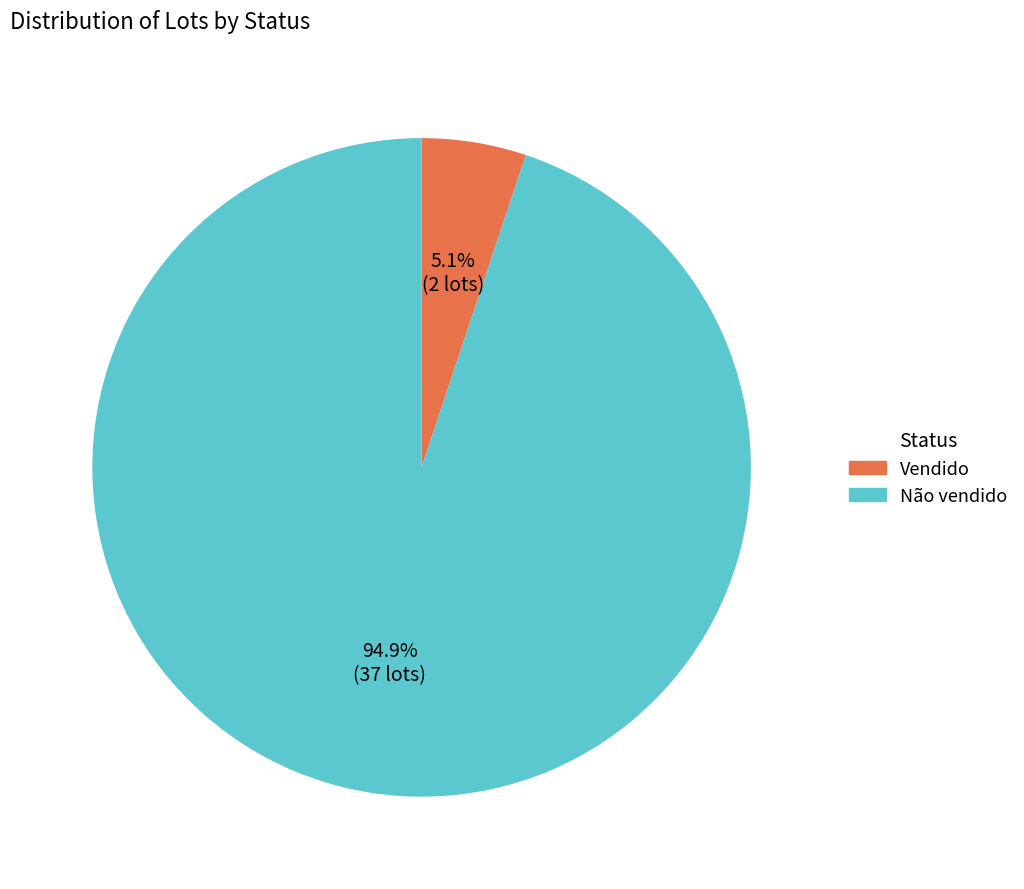

Does Vendido account for over 50% of the chart?

No